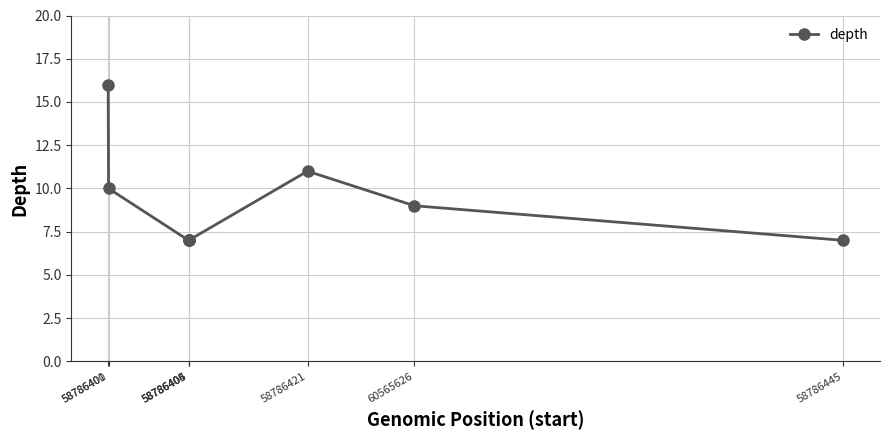

What is the sum of all values?

74